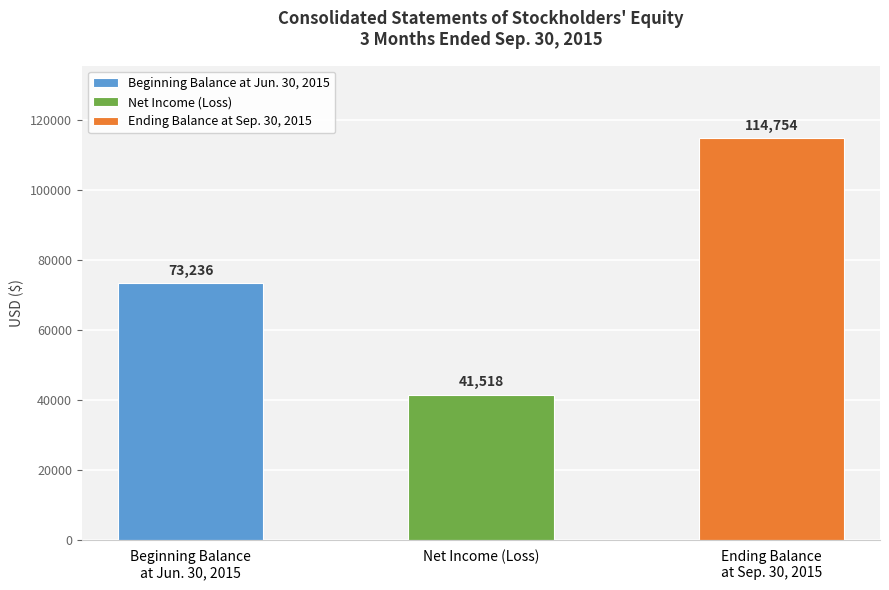

Approximately how many times larger is the value at Net Income (Loss) compared to Ending Balance
at Sep. 30, 2015?

0.4